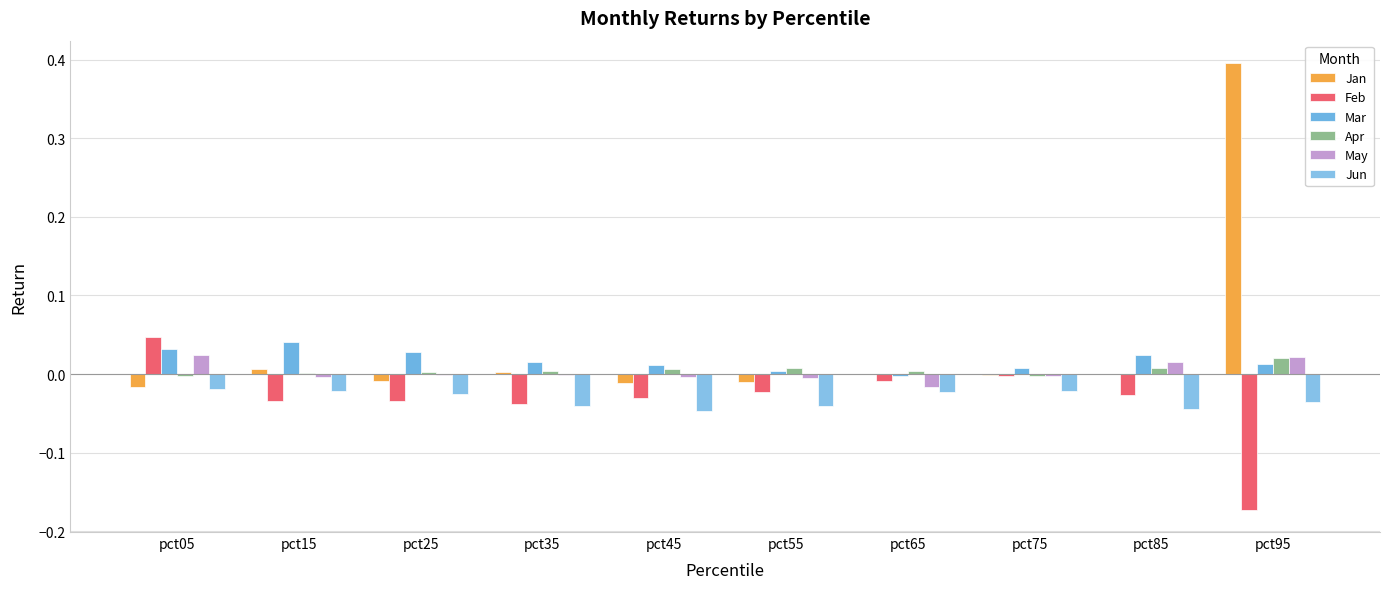

The value of Jun at pct75 is -0.0. True or false?

True